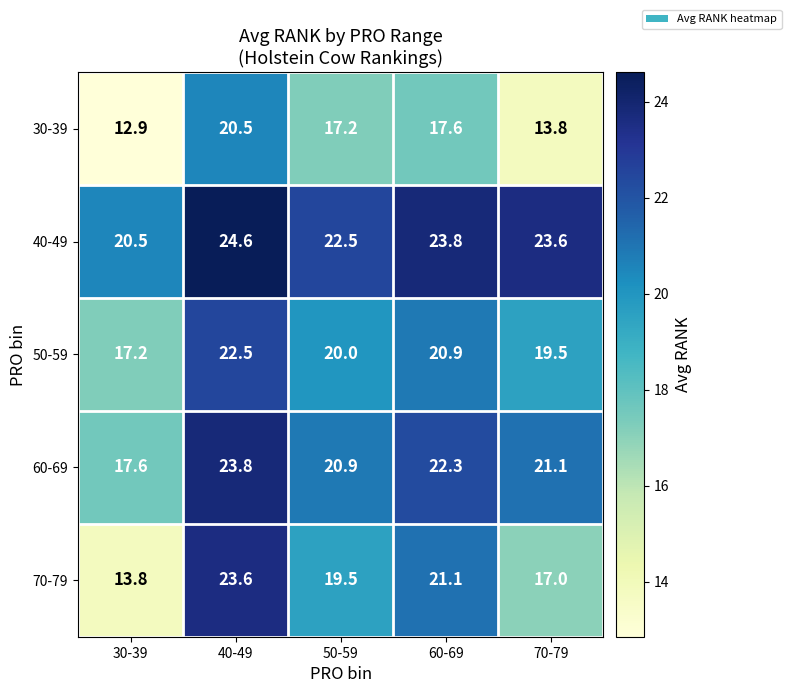

Reading left to right, list all the values displayed in this chart.

30-39: 30-39=12.9	40-49=20.5	50-59=17.2	60-69=17.6	70-79=13.8
40-49: 30-39=20.5	40-49=24.6	50-59=22.5	60-69=23.8	70-79=23.6
50-59: 30-39=17.2	40-49=22.5	50-59=20.0	60-69=20.9	70-79=19.5
60-69: 30-39=17.6	40-49=23.8	50-59=20.9	60-69=22.3	70-79=21.1
70-79: 30-39=13.8	40-49=23.6	50-59=19.5	60-69=21.1	70-79=17.0